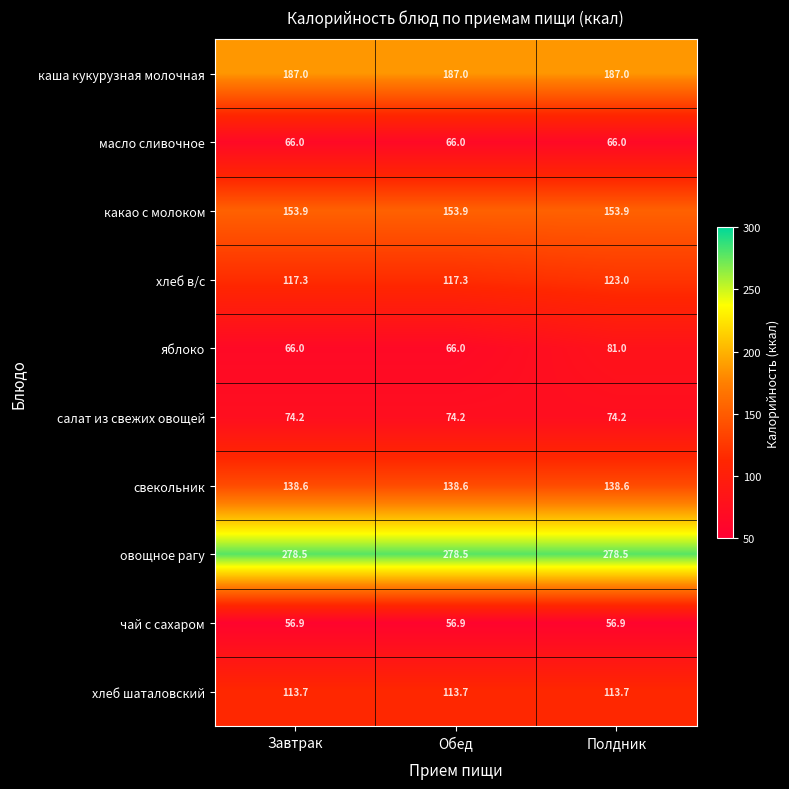

What is the smallest value displayed?

56.9